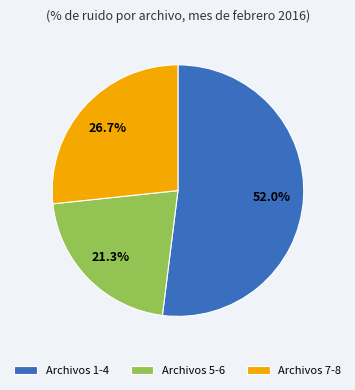

Which category has the biggest portion of the pie?

Archivos 1-4